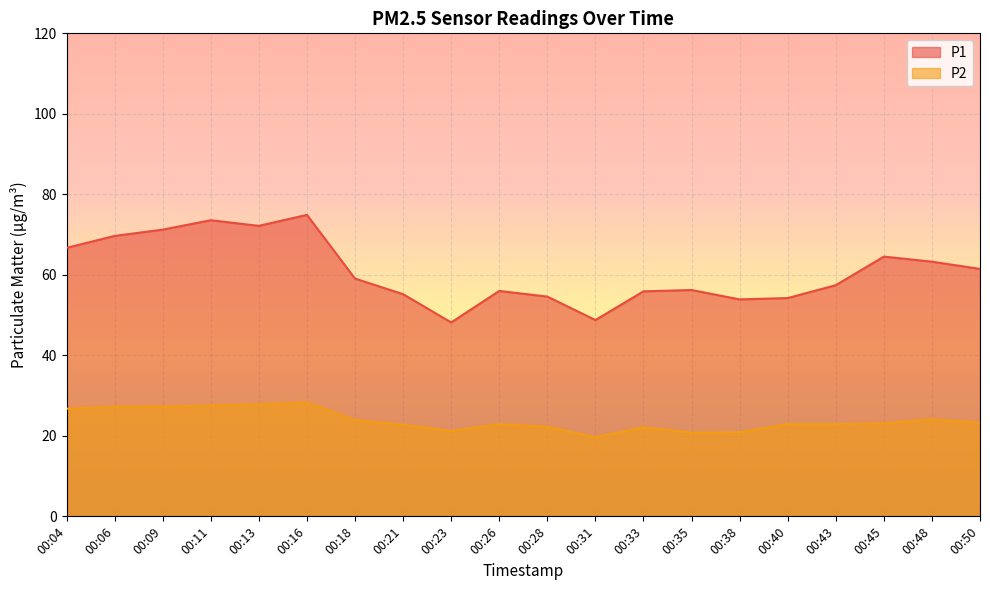

True or false: P2 has more than 1 interior local peaks.

True